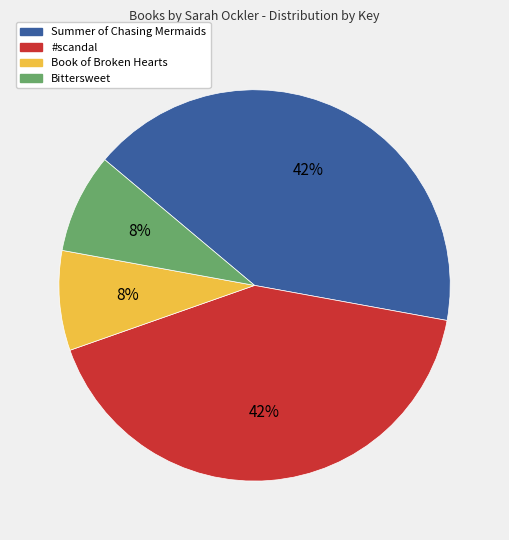

To the nearest percent, what percentage of the pie is Summer of Chasing Mermaids?

42%